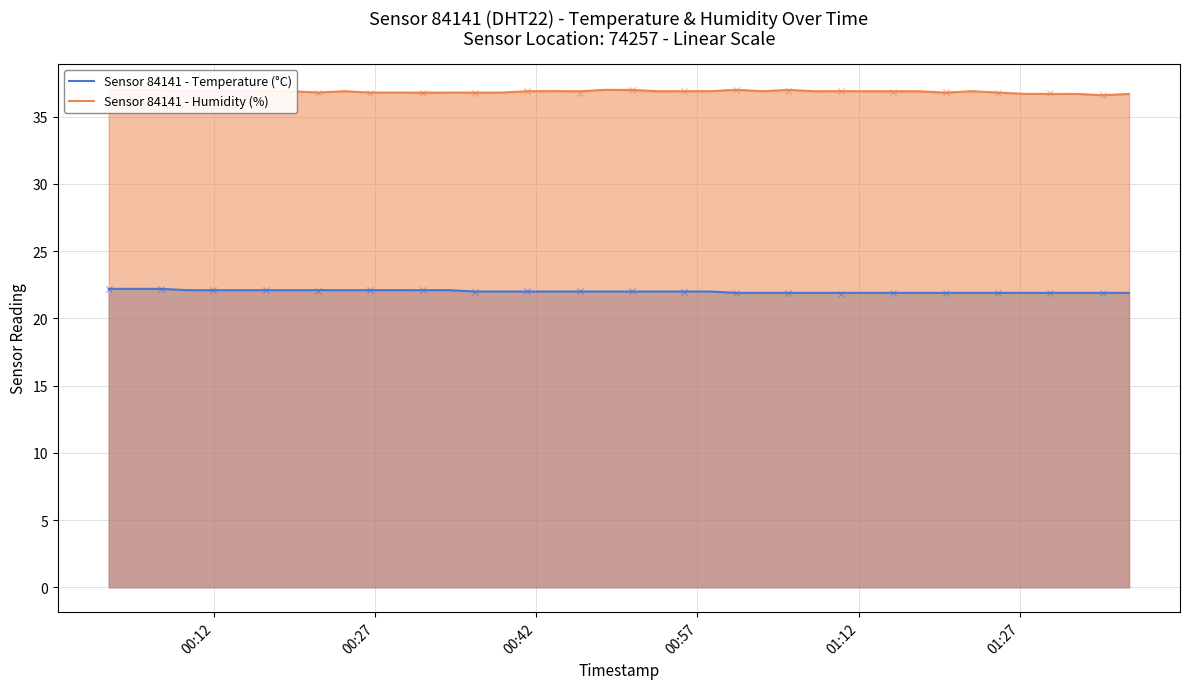

What are all the series names shown in the legend?

Sensor 84141 - Temperature (°C), Sensor 84141 - Humidity (%)